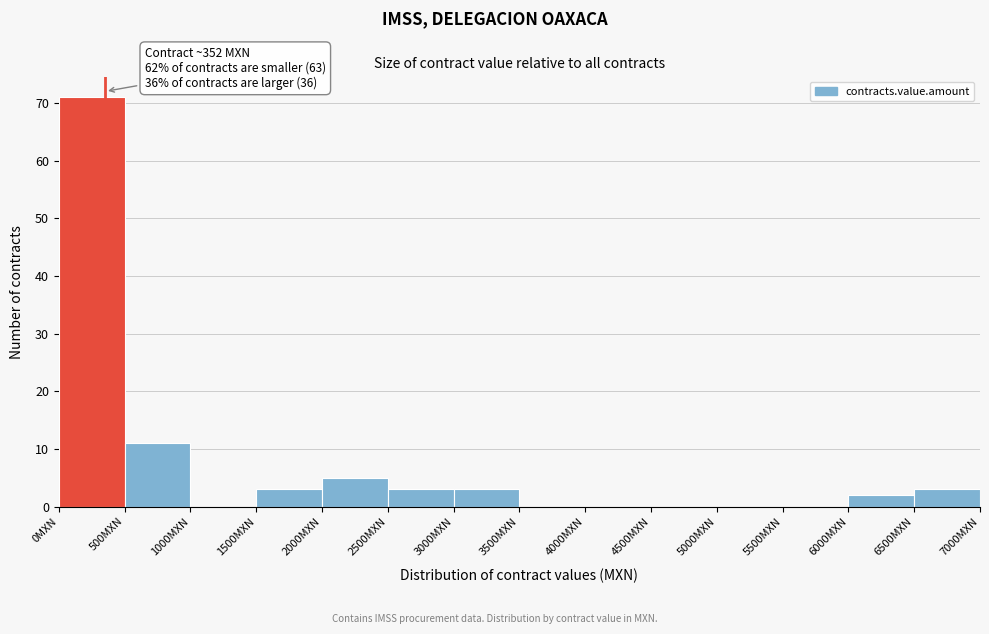

Which range on the x-axis has the tallest bar?

0 to 500